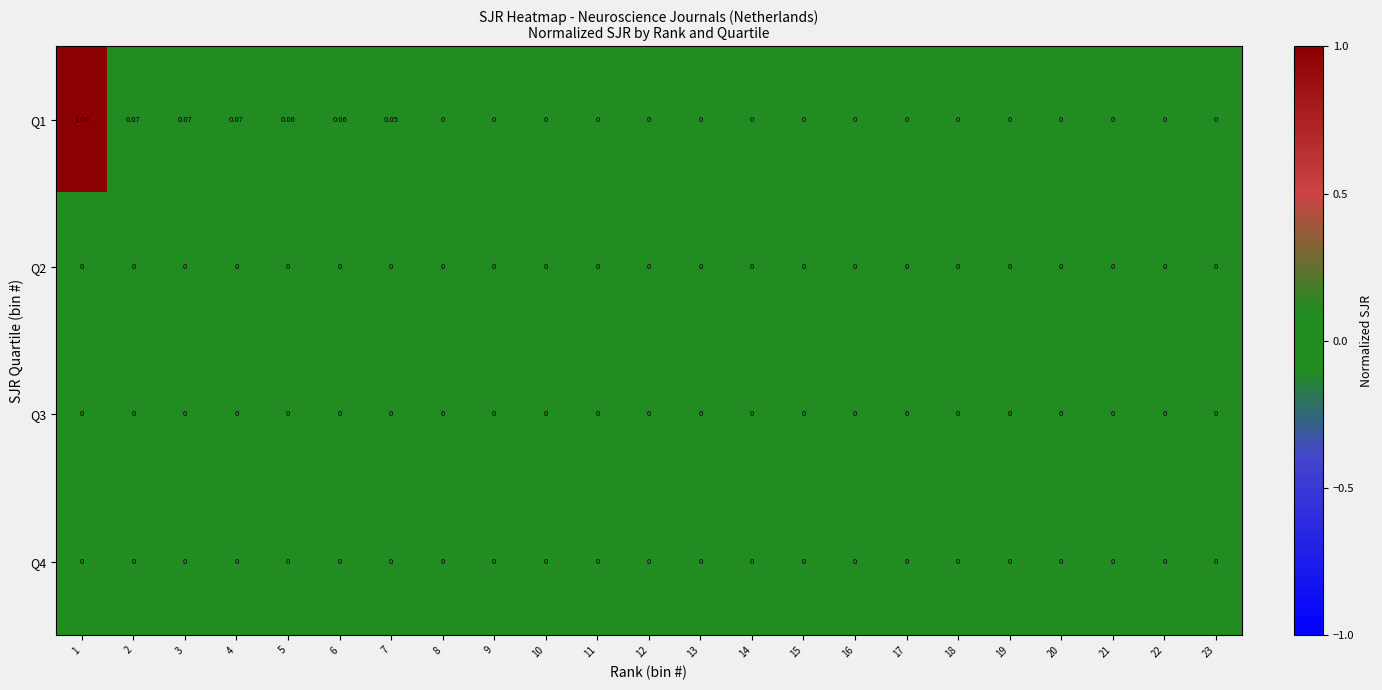

How many series are shown in this chart?

4